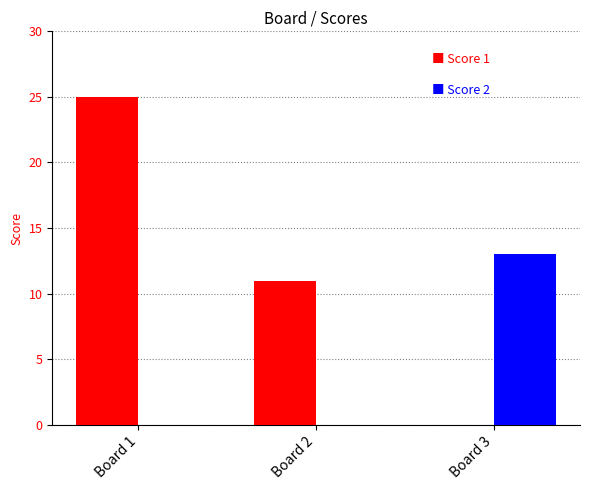

What is the greatest value displayed?

25